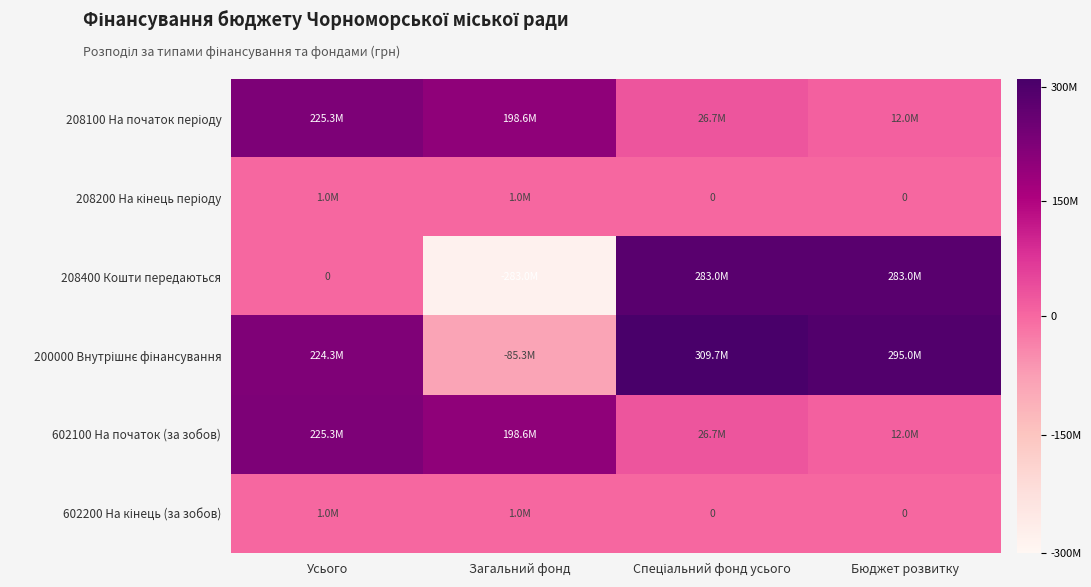

What is the total value across all series at Спеціальний фонд усього?

645993288.0